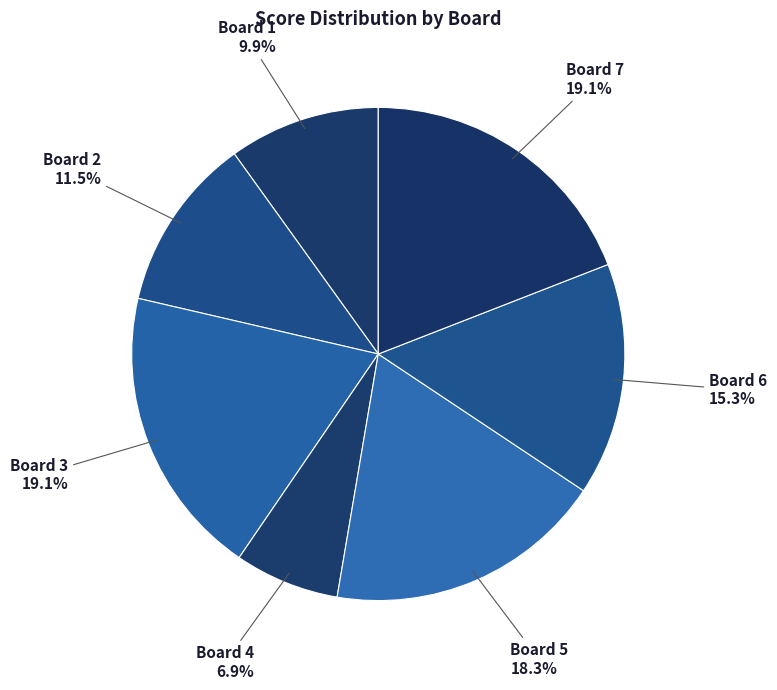

Rank the categories by value from lowest to highest.

Board 4, Board 1, Board 2, Board 6, Board 5, Board 3, Board 7